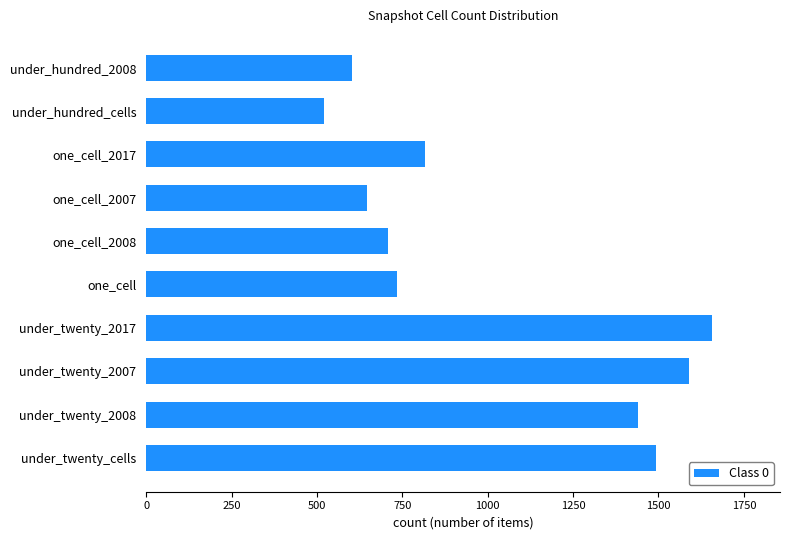

Approximately how many times larger is the value at under_hundred_cells compared to under_twenty_2017?

0.3